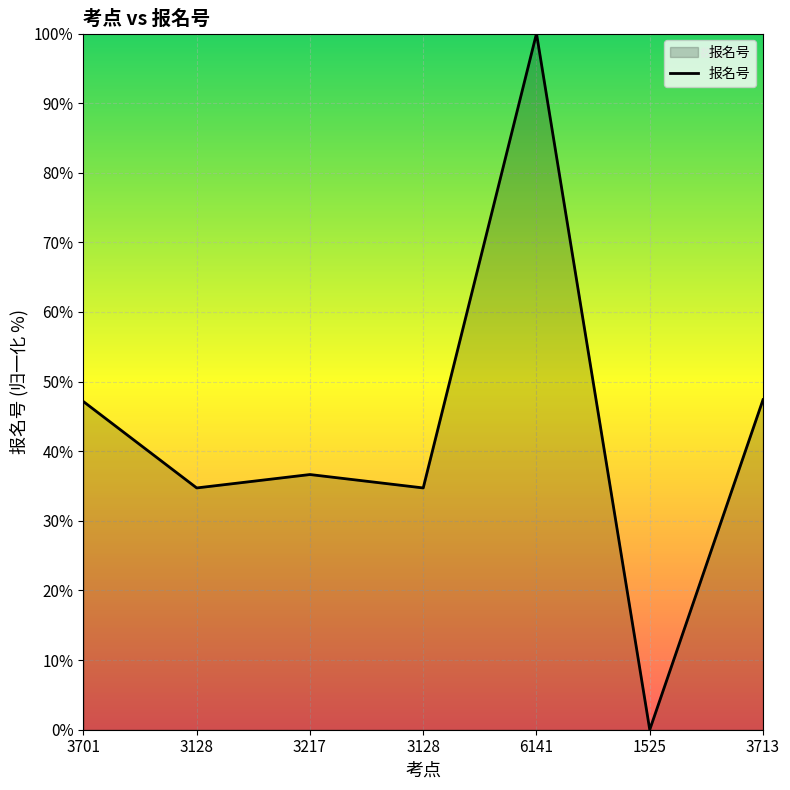

Is this an area chart (filled region under the line)?

Yes